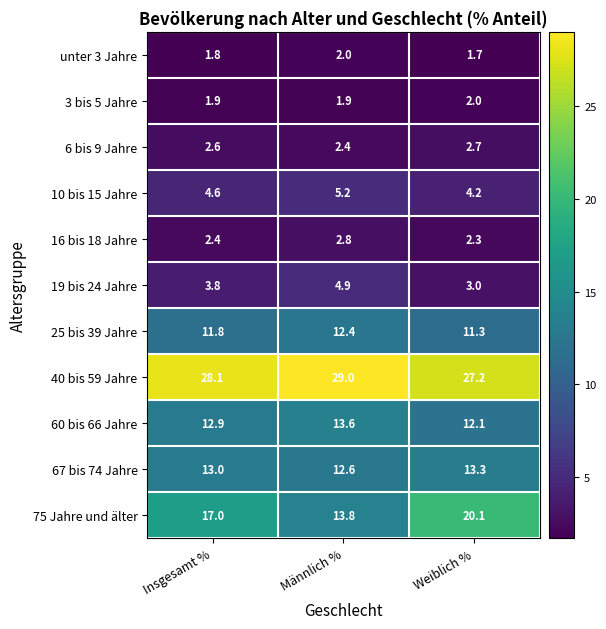

How many 16 bis 18 Jahre values are between 2 and 3?

3